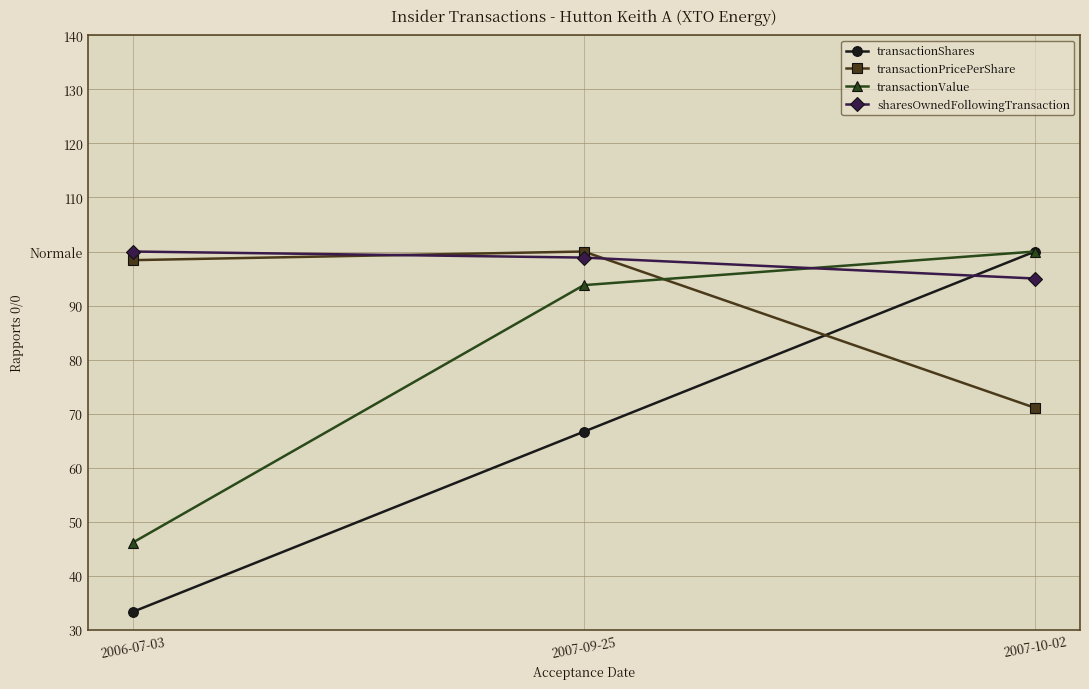

List the series in order of their overall mean, highest first.

sharesOwnedFollowingTransaction, transactionPricePerShare, transactionValue, transactionShares